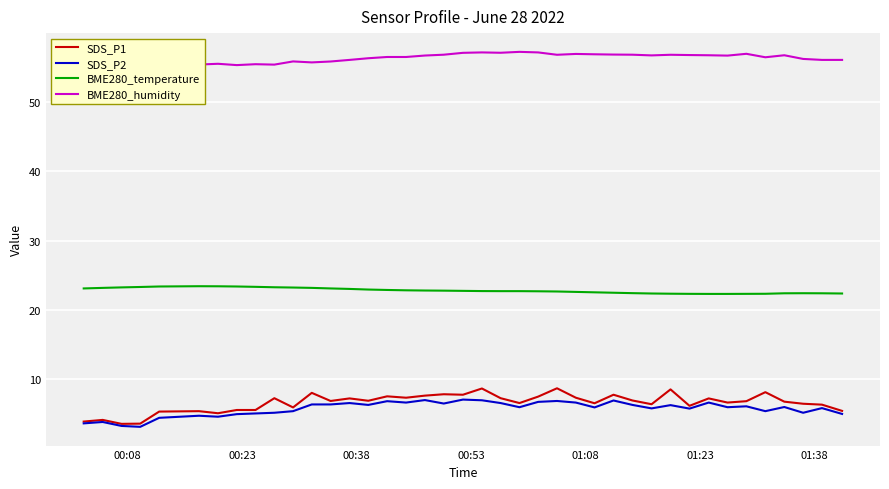

Which series has the largest total across all categories?

BME280_humidity